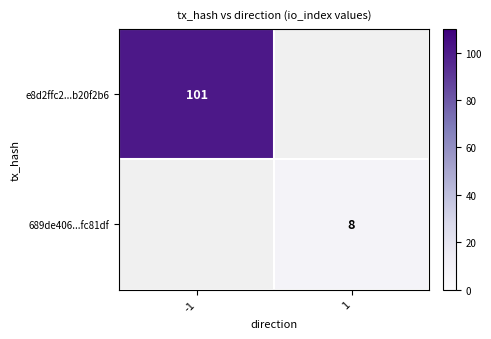

Is it true that 689de406...fc81df equals 5.1 at 1?

False